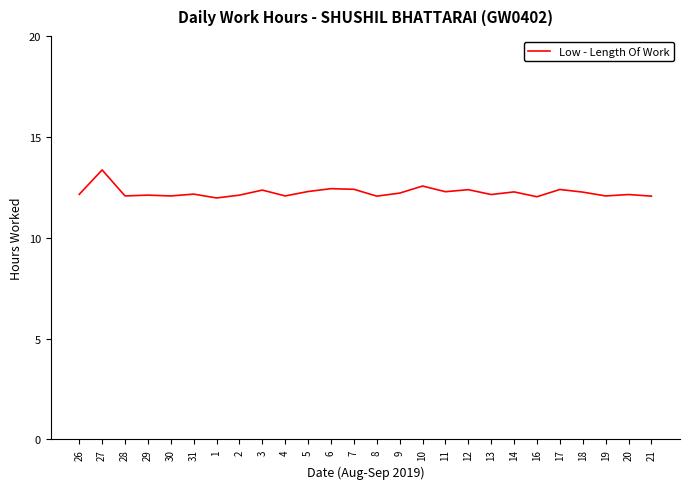

The value at 31 is 12.2. True or false?

True